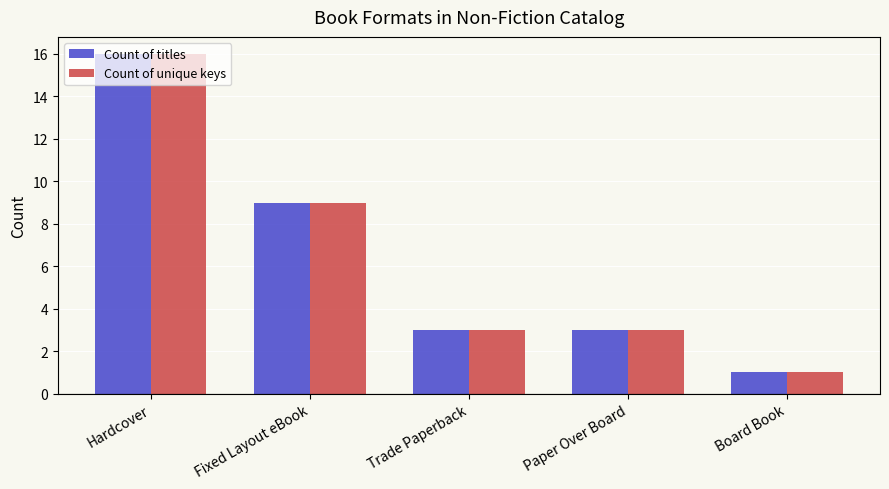

The value of Count of titles at Hardcover is 16. True or false?

True